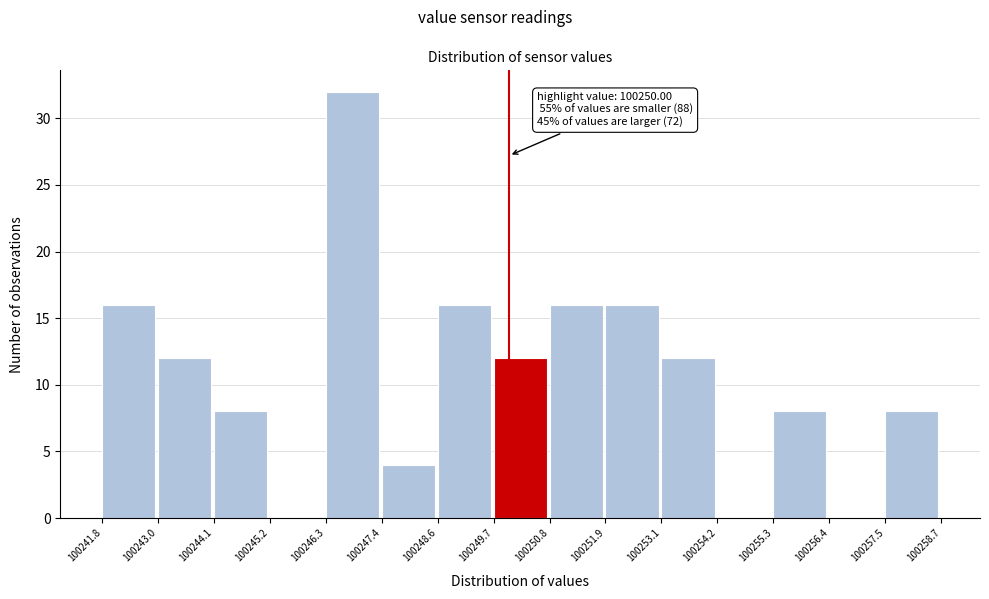

Over which range of the x-axis is the bar tallest?

100246.3 to 100247.4